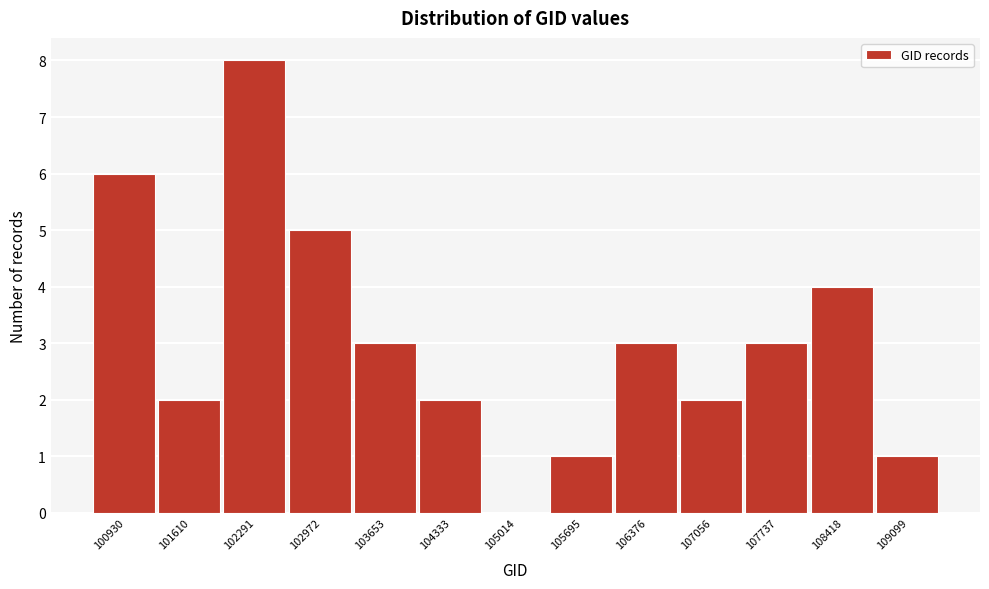

Reading right to left, transcribe all the data shown in this chart.

109099=1	108418=4	107737=3	107056=2	106376=3	105695=1	105014=0	104333=2	103653=3	102972=5	102291=8	101610=2	100930=6